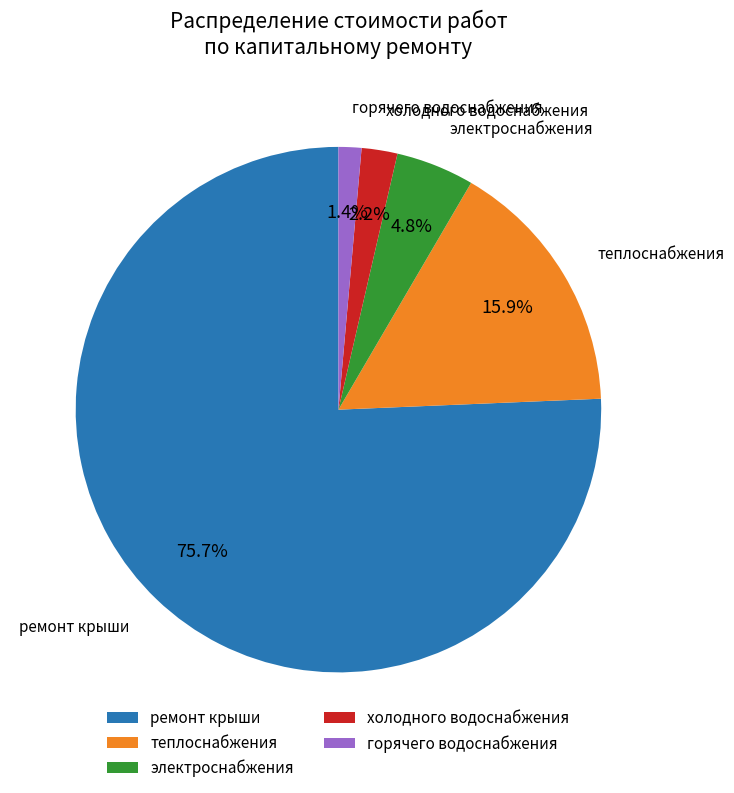

Is it true that горячего водоснабжения is 11% of the pie?

False